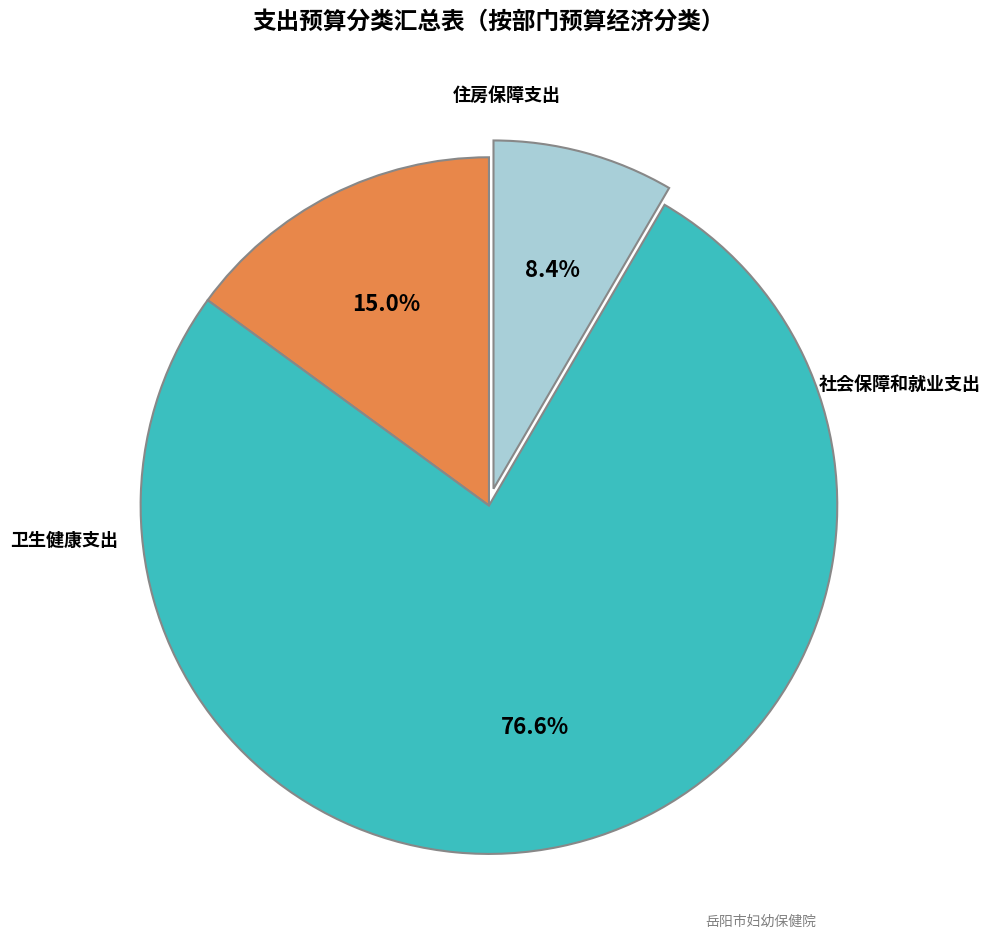

Rank the categories by value from lowest to highest.

住房保障支出, 社会保障和就业支出, 卫生健康支出